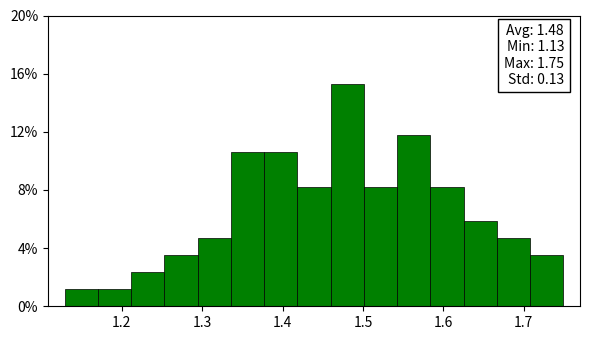

Which range on the x-axis has the tallest bar?

1.46 to 1.50